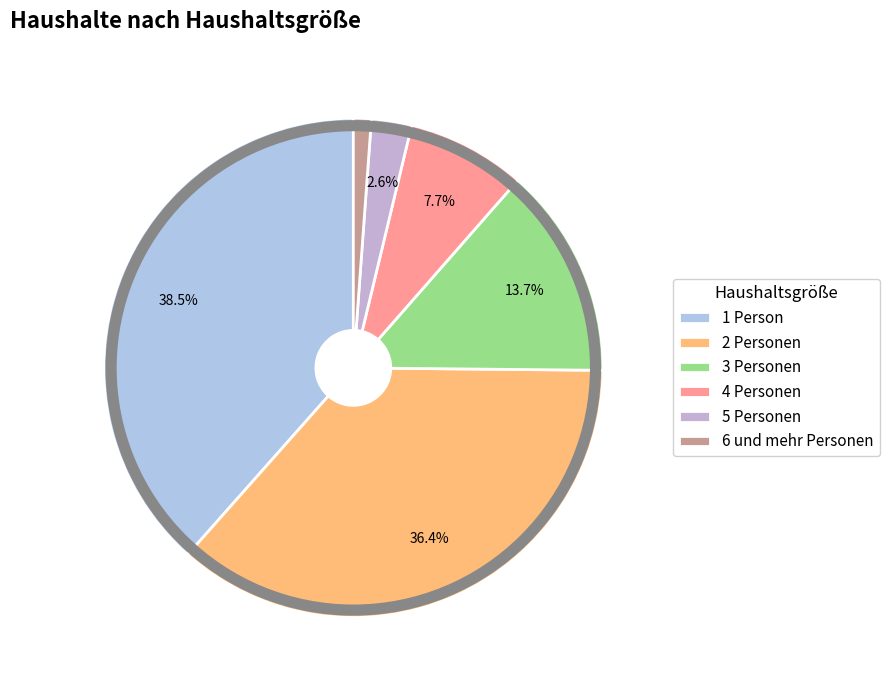

Does any single category account for the majority?

No